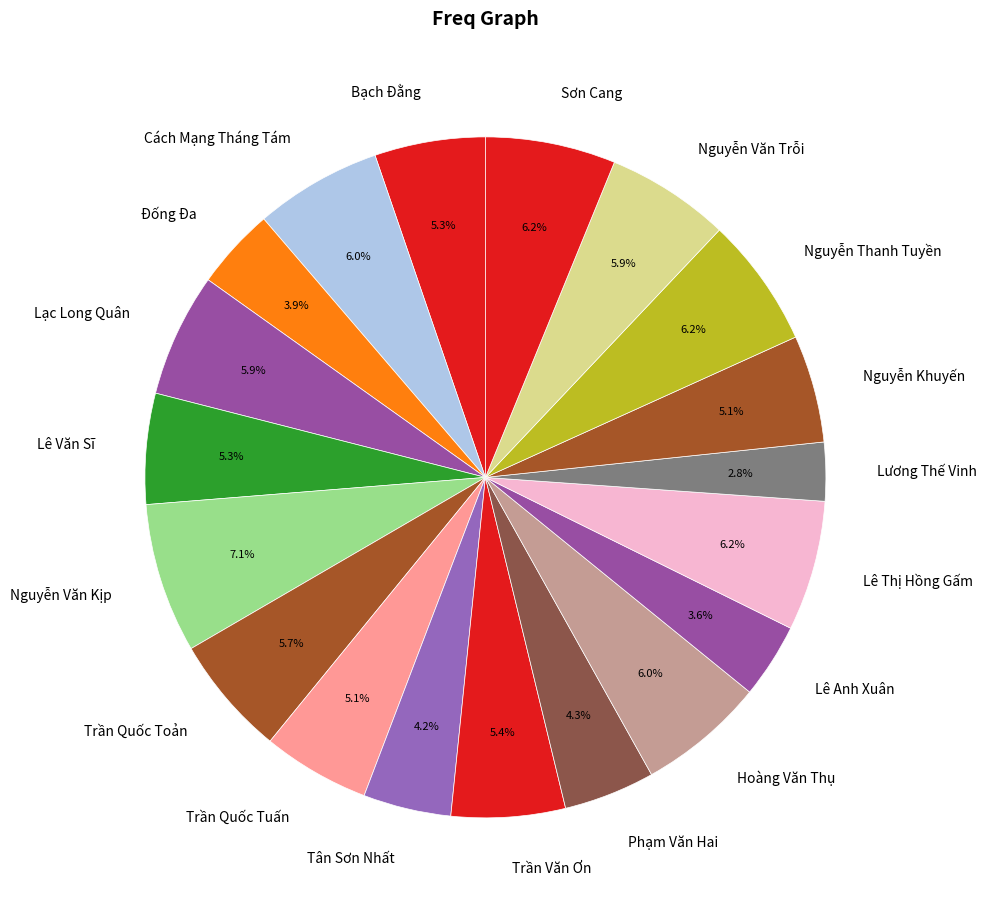

How many segments does this pie chart have?

19